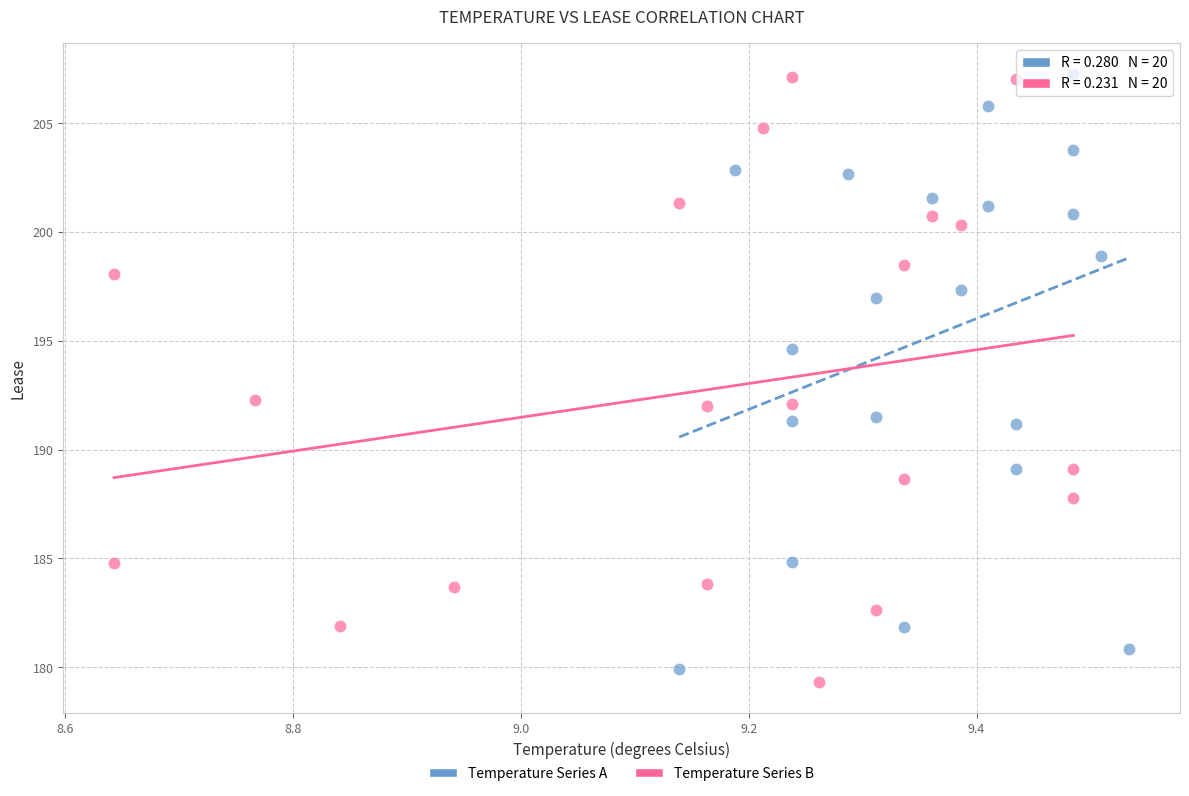

Which series contains the lowest Y value?

Temperature Series B